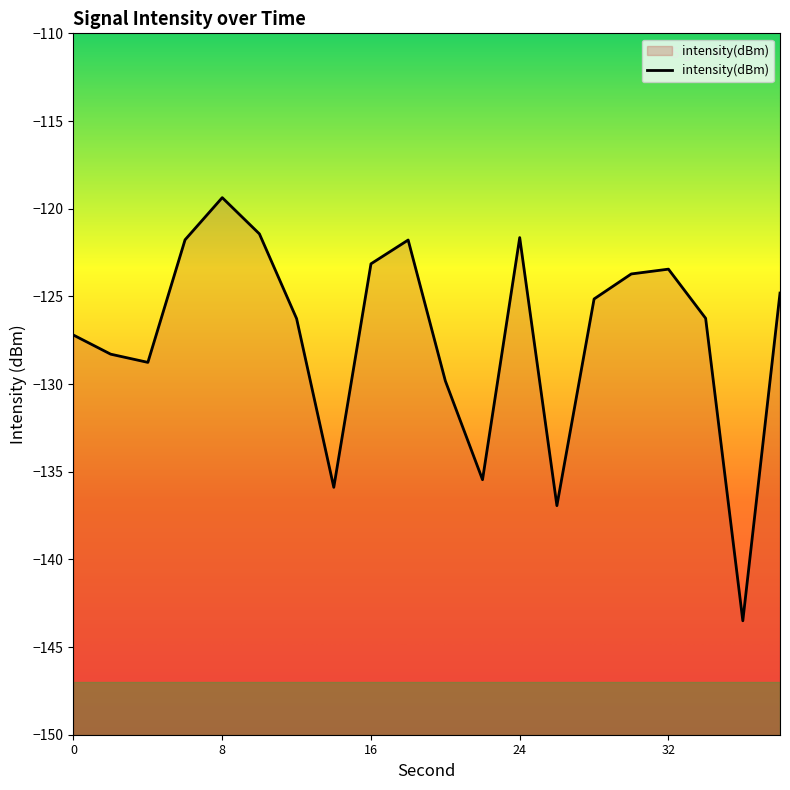

How many interior local valleys (lower than both neighbors) does the data have?

5